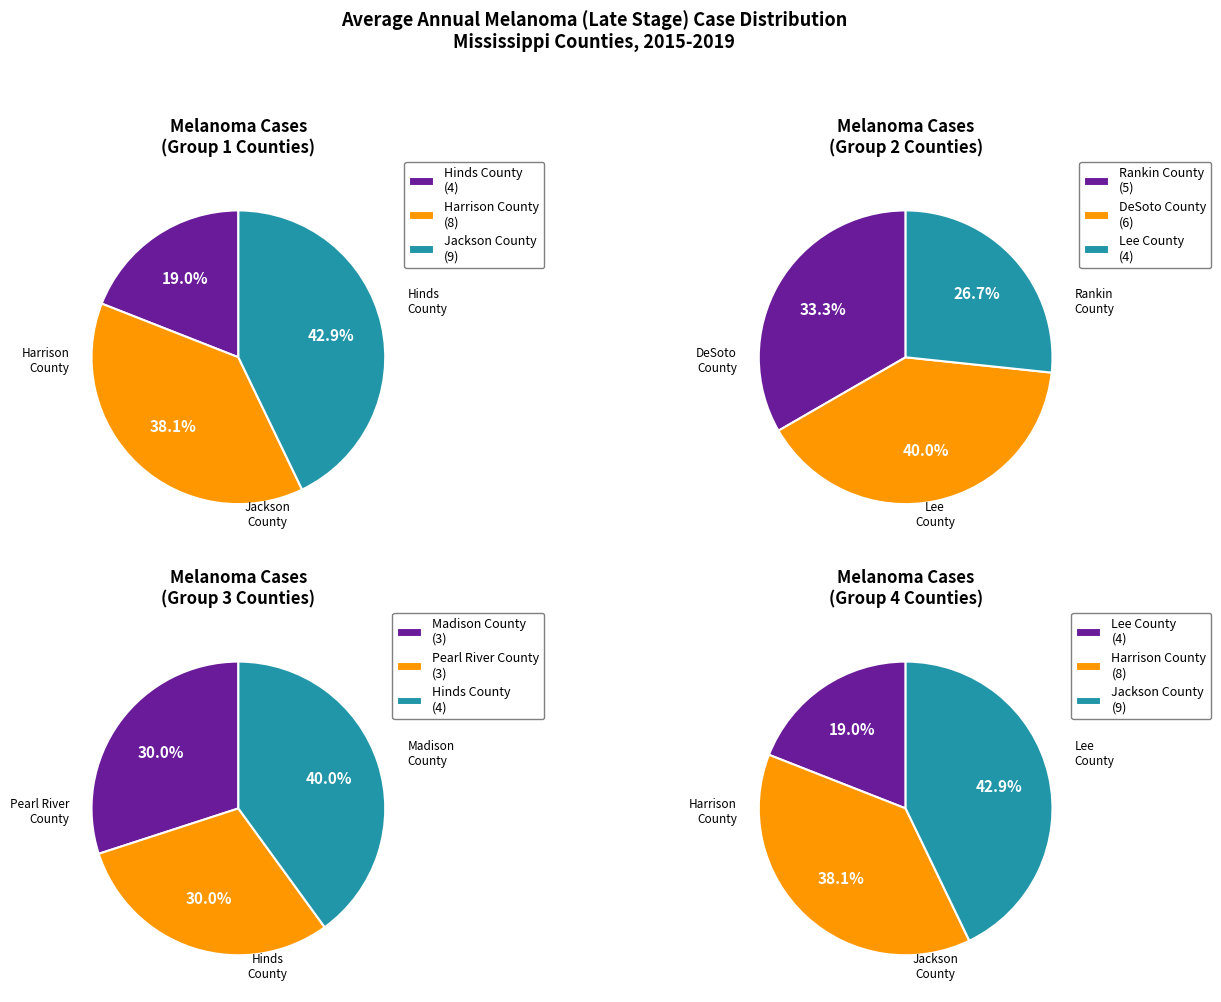

Between Madison County and Hinds County, which is larger?

Hinds County